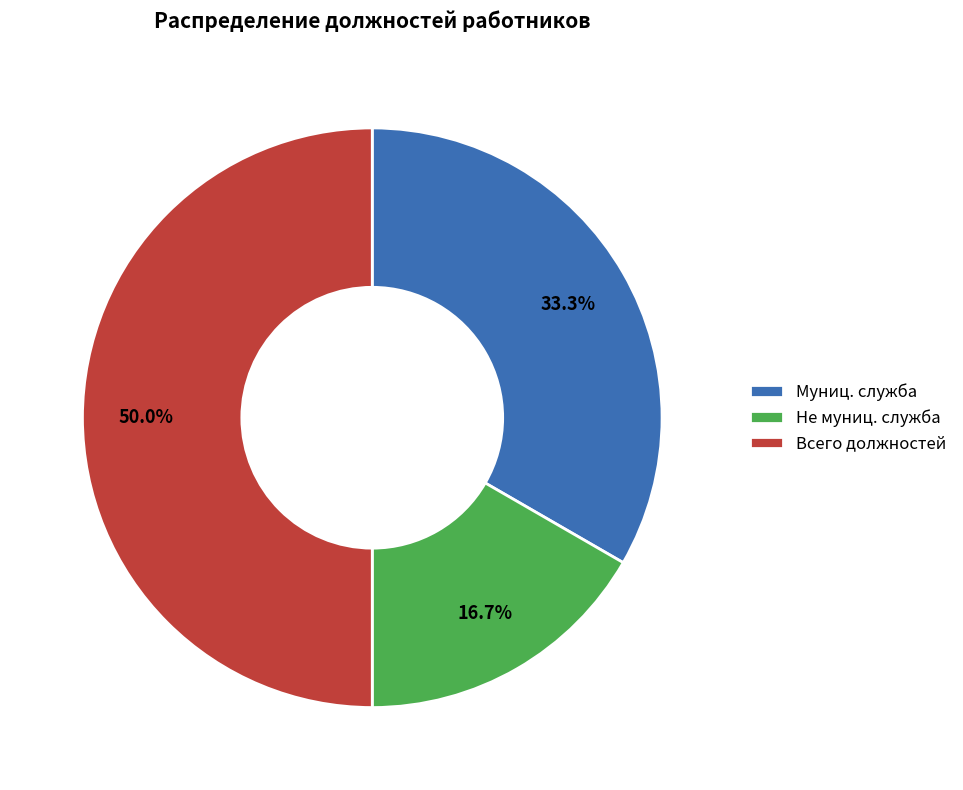

Does Муниц. служба represent more than half of the total?

No